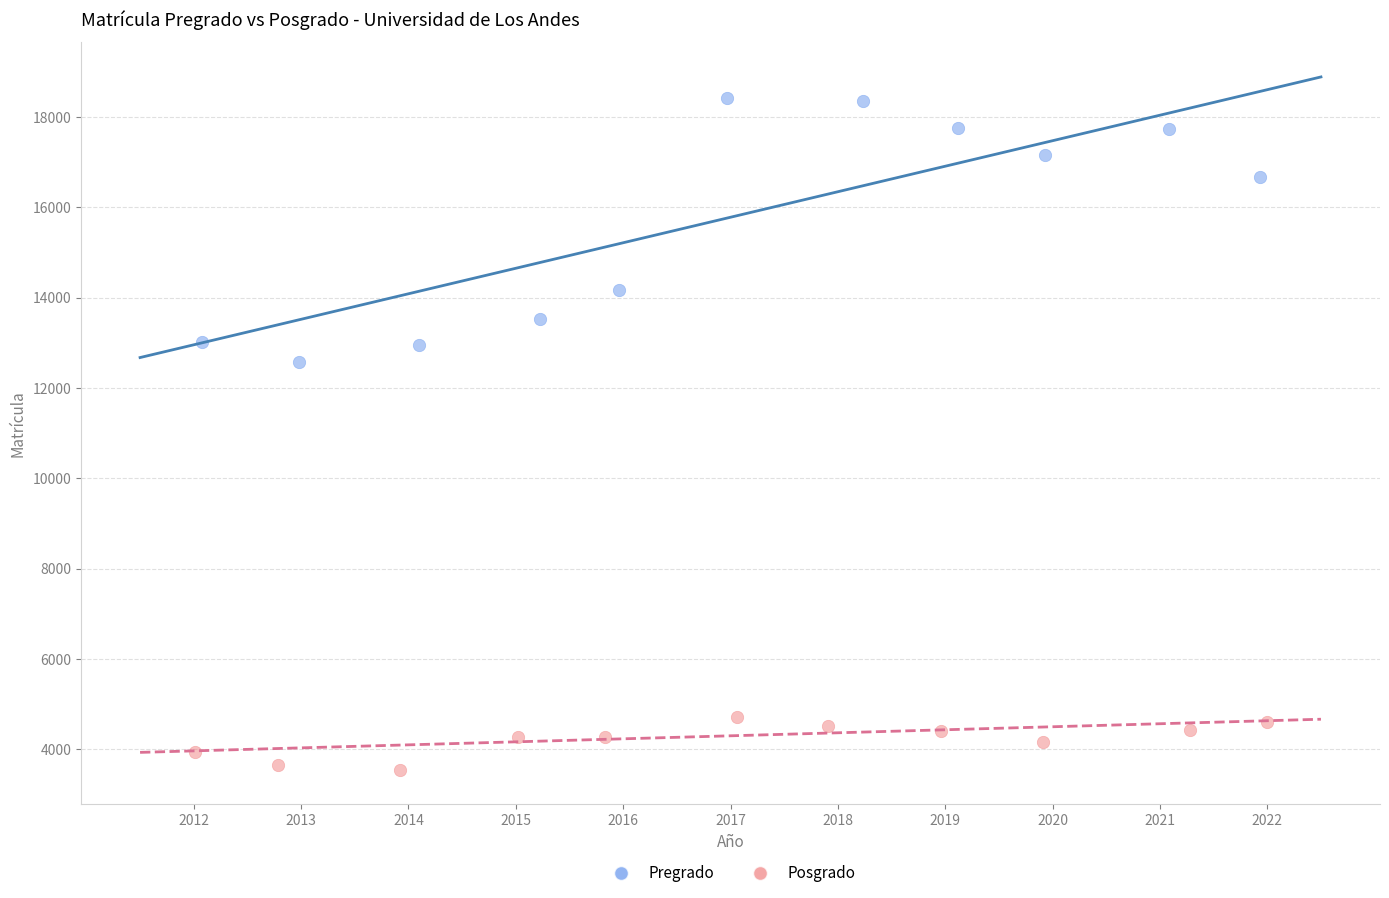

Which series has the largest Y range (max minus min)?

Pregrado